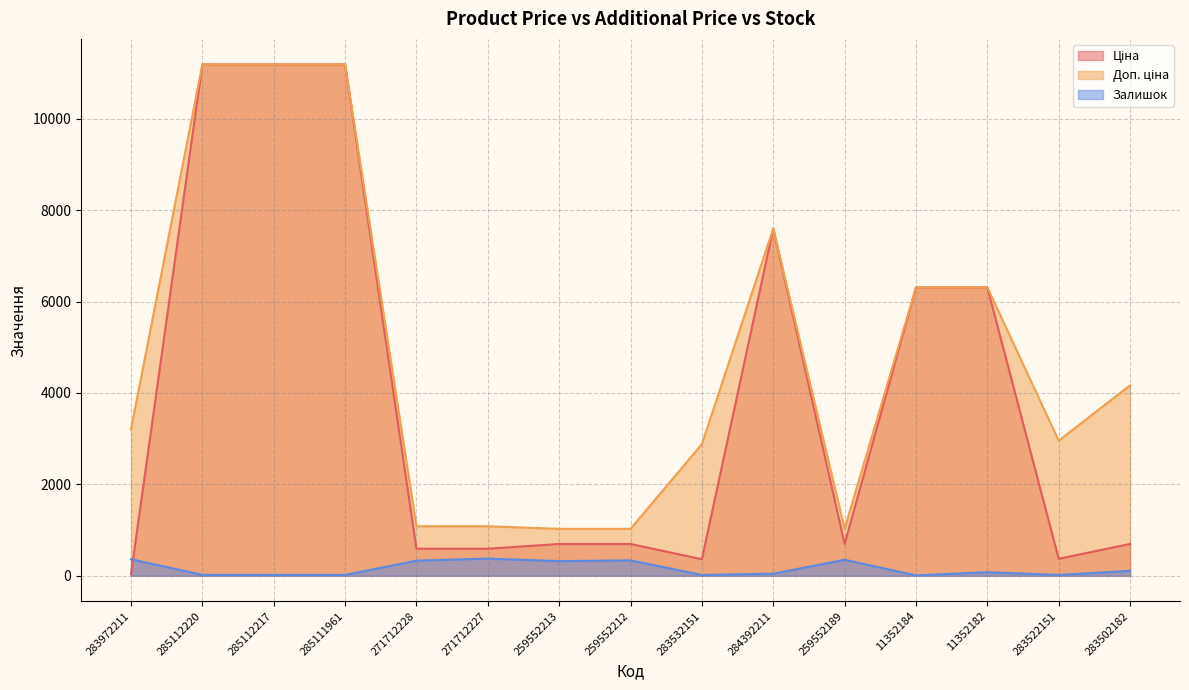

True or false: Залишок and Доп. ціна cross at least once.

False